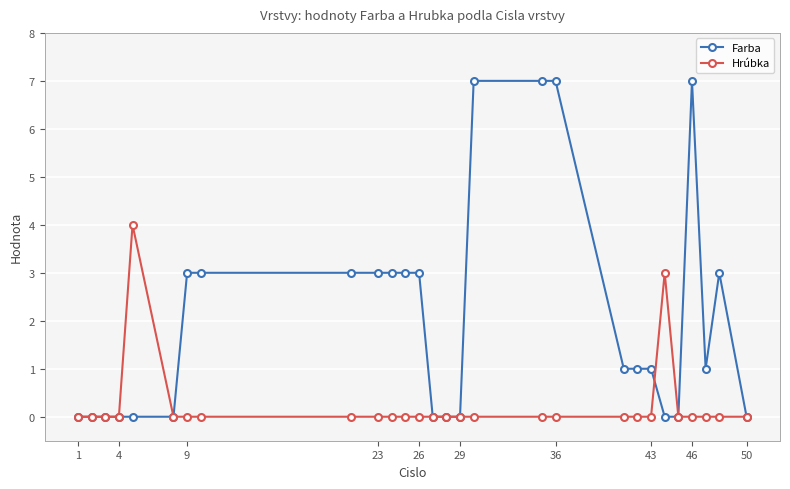

In Hrúbka, how many points are higher than both neighbors (excluding endpoints)?

2